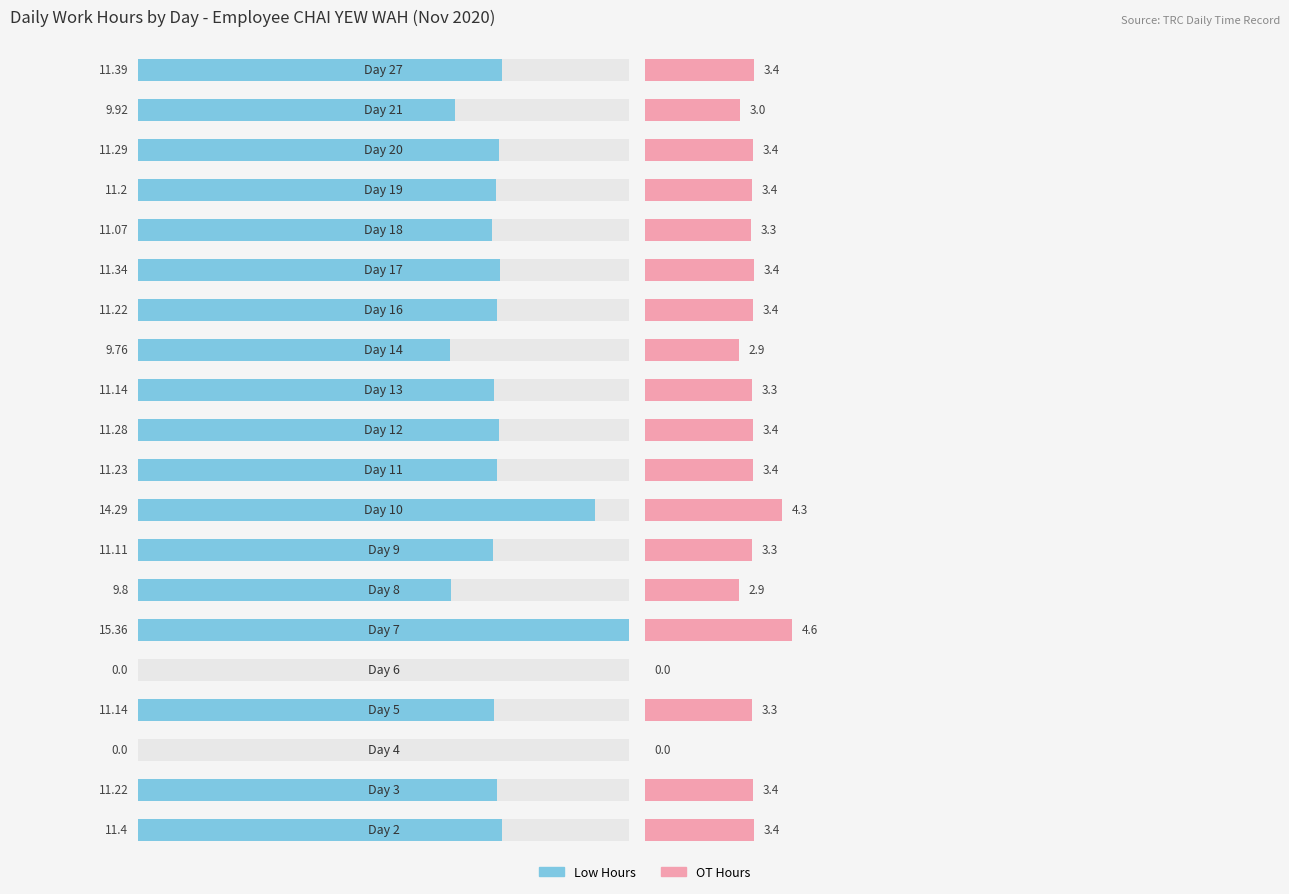

Is it true that OT Hours equals 1.2 at 18?

False